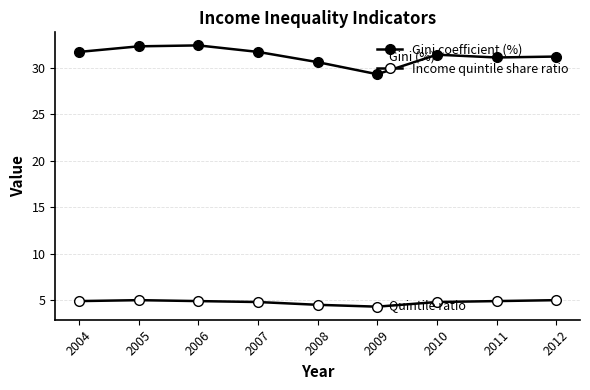

Count the number of categories in the chart.

9